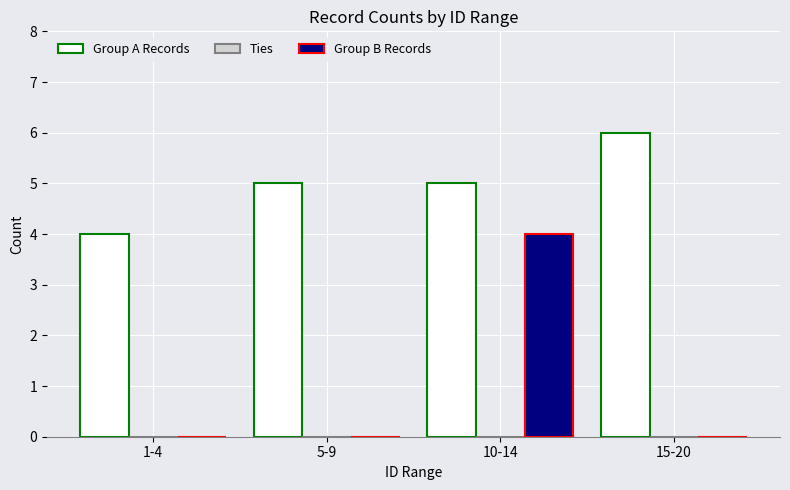

True or false: Group B Records has a value of 2 at 5-9.

False